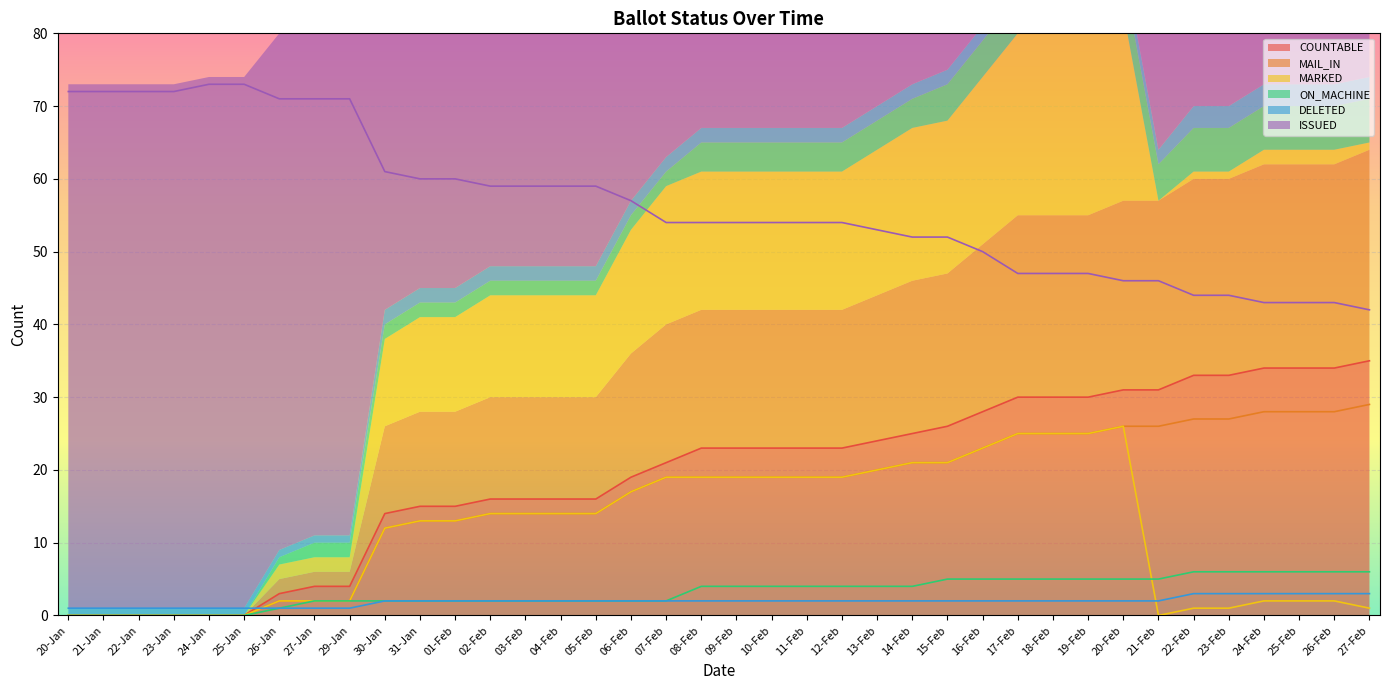

What is the difference between the maximum and minimum values in the COUNTABLE series?

35